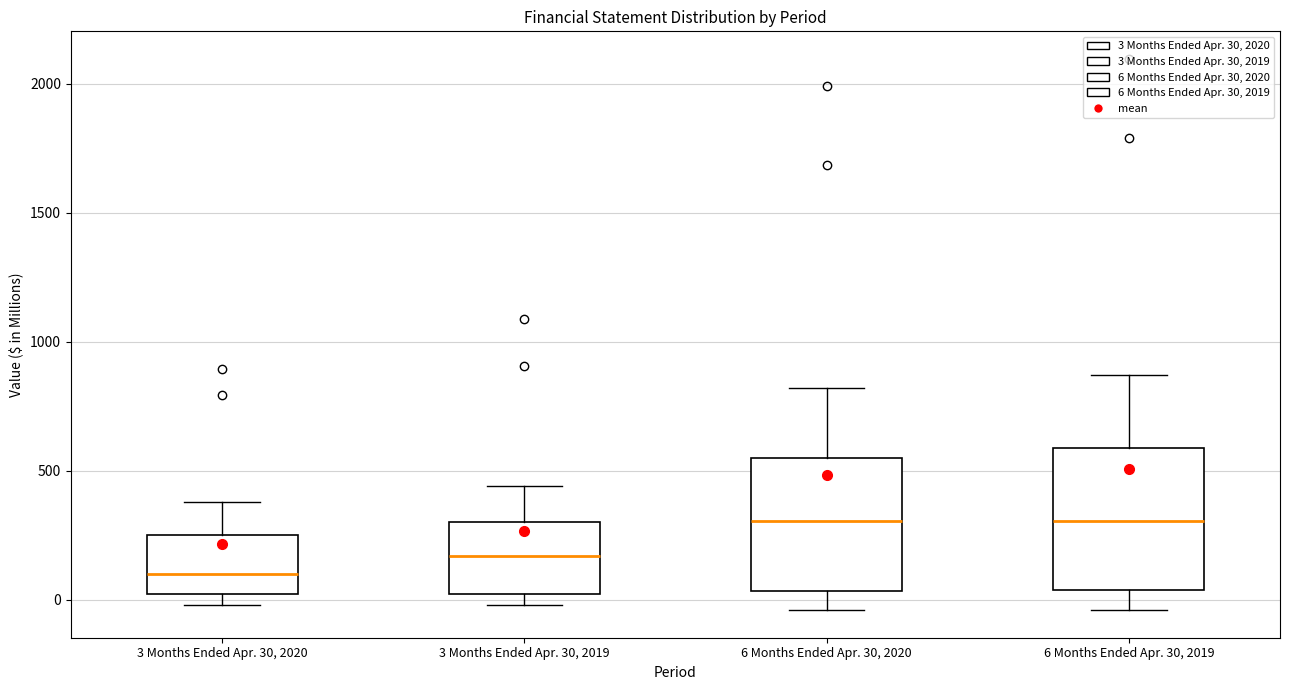

Reading left to right, transcribe this box plot: for each box, give where its median line is, the range the box spans, and where its two whiskers end, as read against the y-axis. The values are not printed on the chart, so give them approximately, as read against the axis.

3 Months Ended Apr. 30, 2020: median 100, box 0 to 250, whiskers 0 (just below the box's lower edge) to 400
3 Months Ended Apr. 30, 2019: median 150, box 0 to 300, whiskers 0 (just below the box's lower edge) to 450
6 Months Ended Apr. 30, 2020: median 300, box 50 to 550, whiskers -50 to 800
6 Months Ended Apr. 30, 2019: median 300, box 50 to 600, whiskers -50 to 850